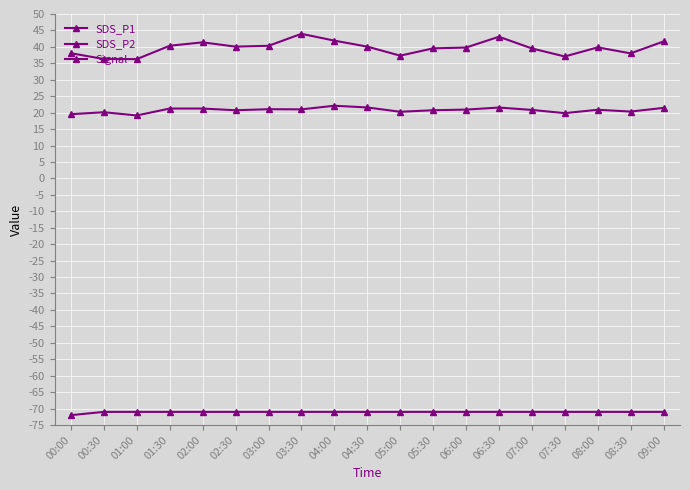

Which series has the widest spread of values?

SDS_P1